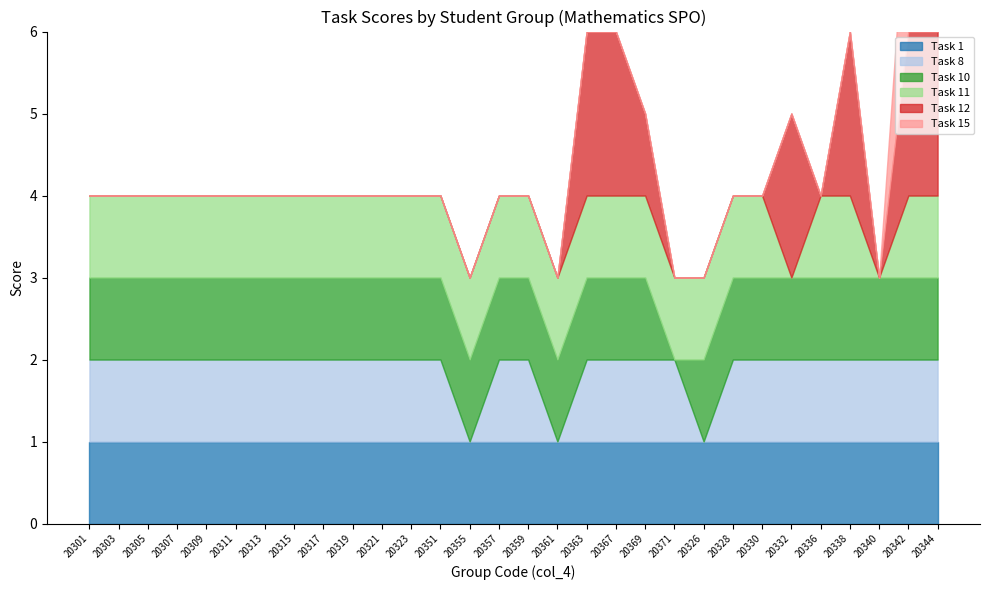

The value of Task 1 at 20336 is 1. True or false?

False